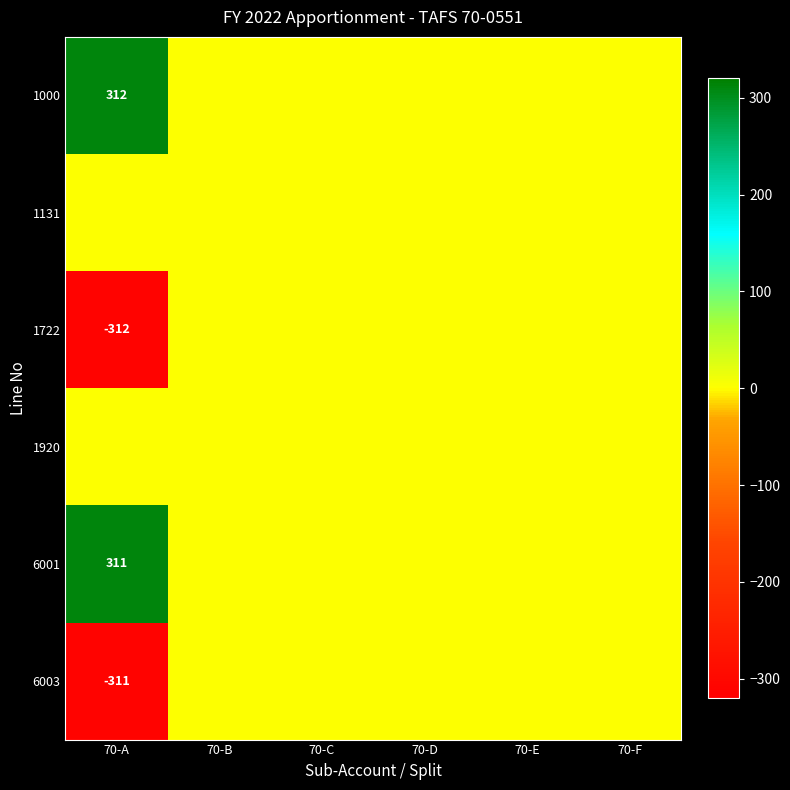

How many data points does each series have?

6